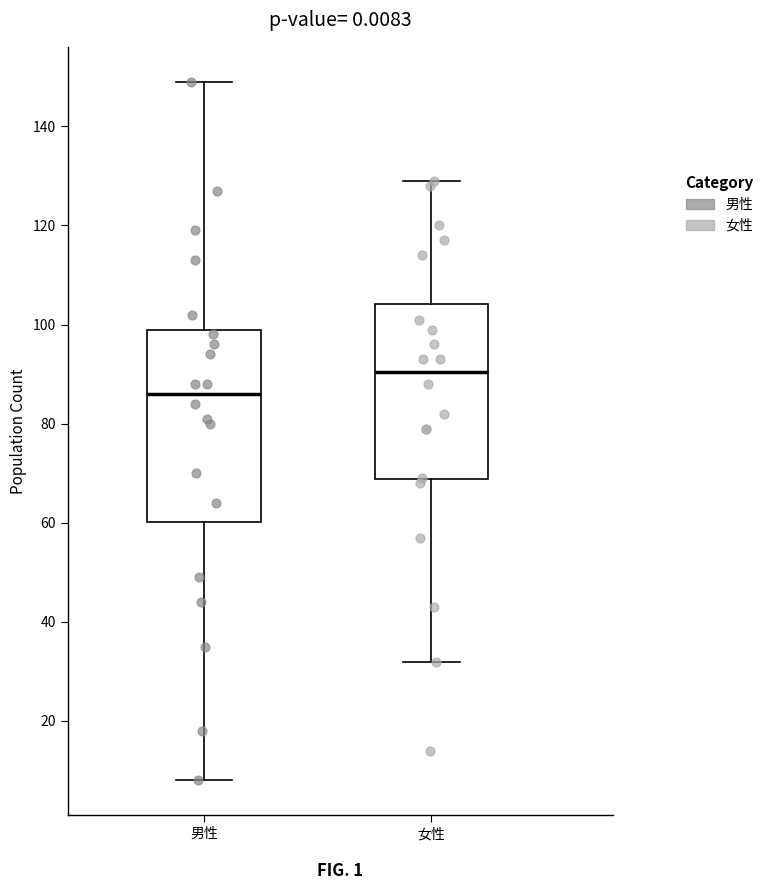

Which box's median line is the highest?

女性